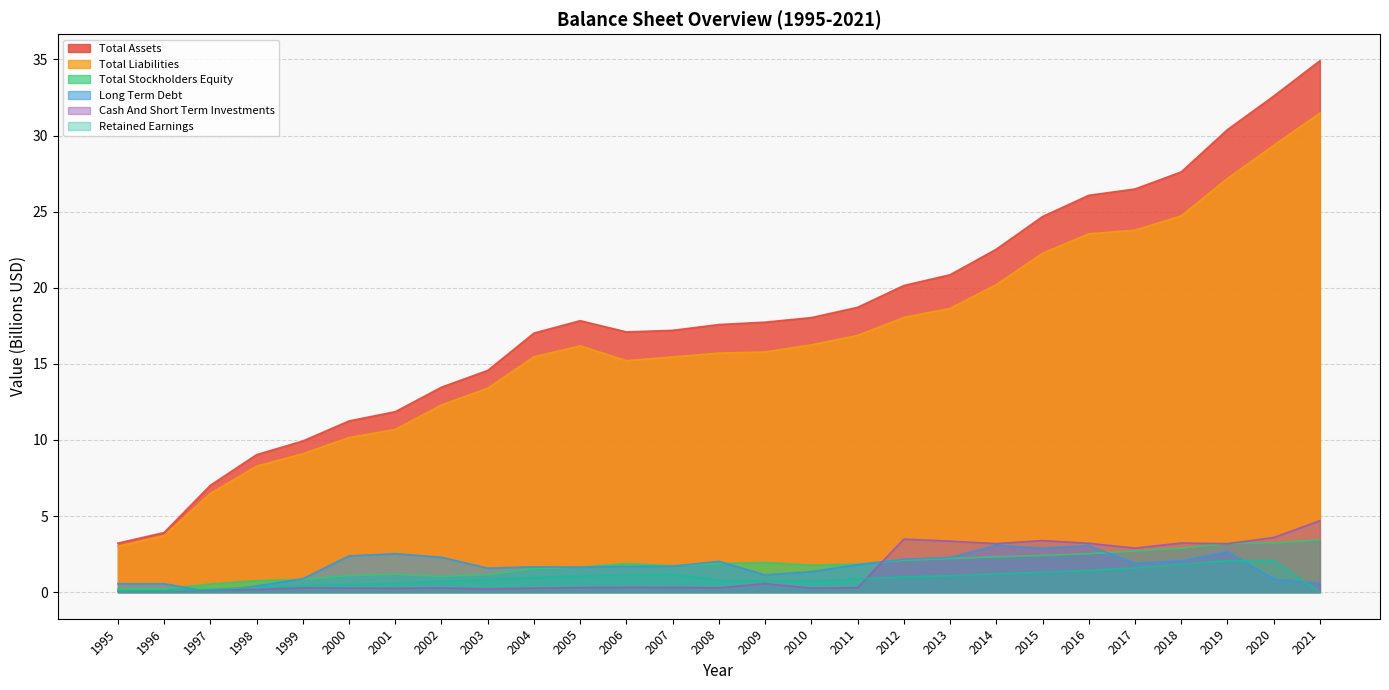

True or false: Total Assets and Total Liabilities cross at least once.

False